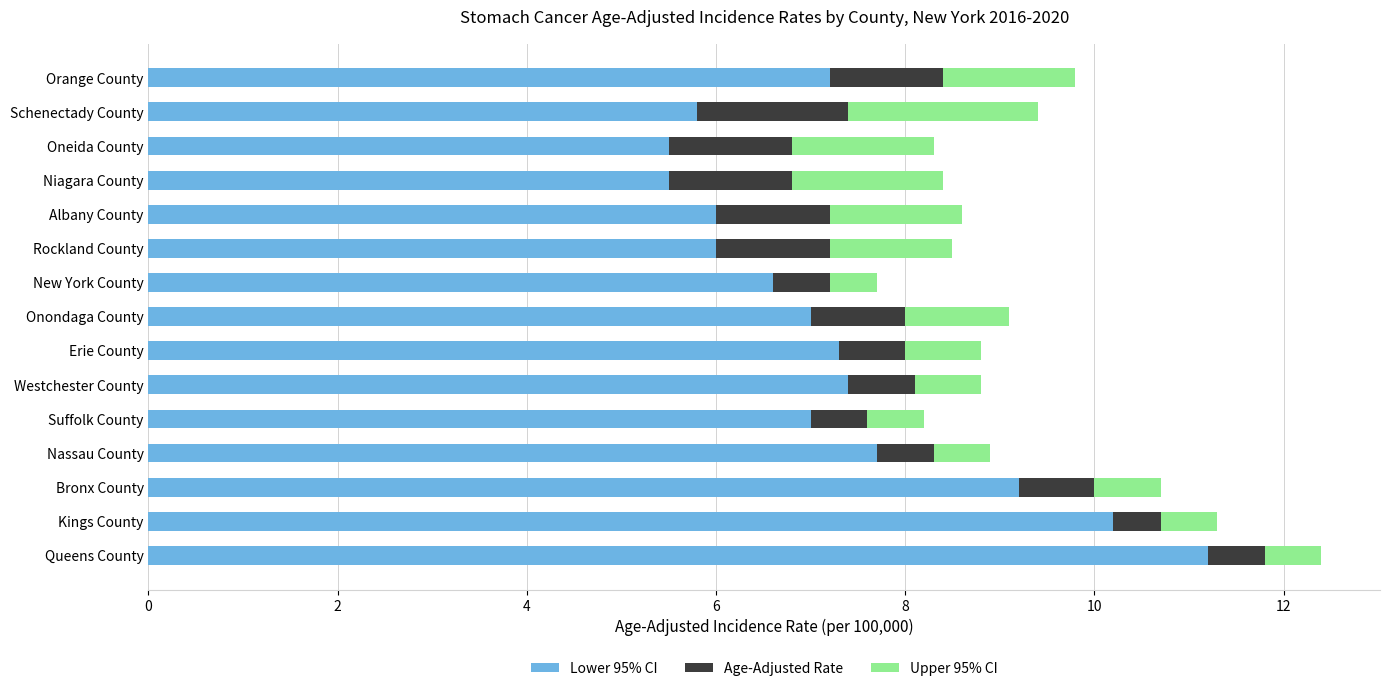

What is the total value across all series at Onondaga County?

9.1